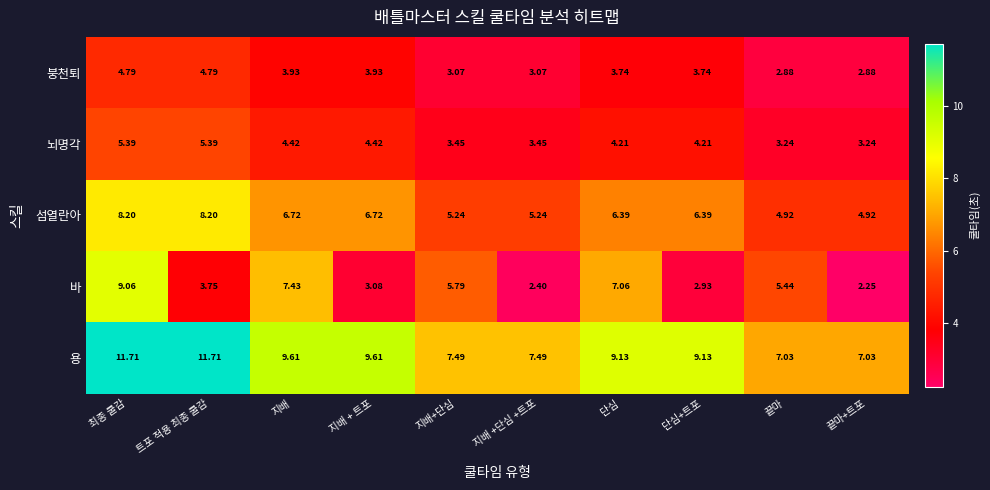

Which label corresponds to the smallest value in the chart?

끝마+트포